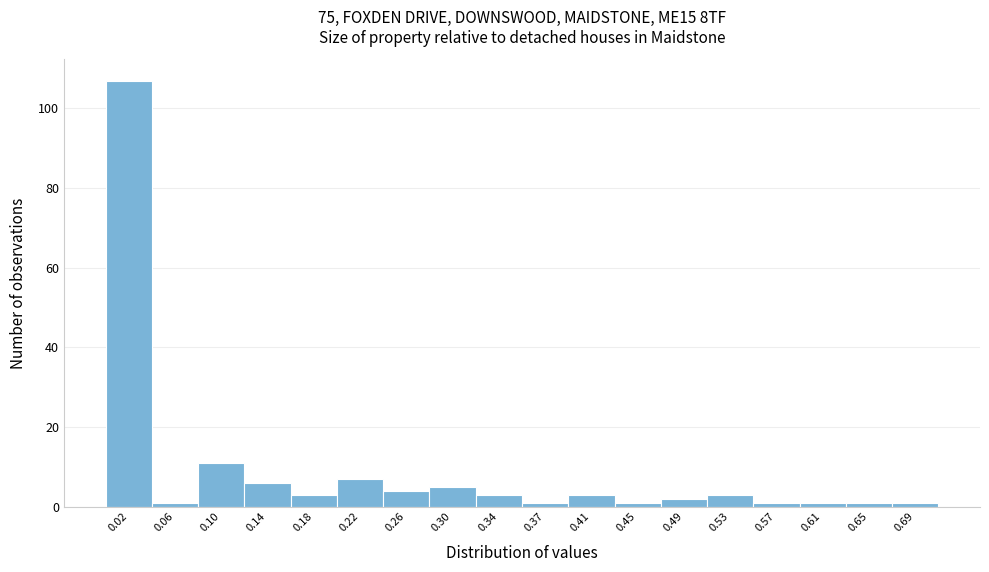

Reading left to right, transcribe this chart: for each bar, give the range it covers on the x-axis and its height. Neither the bar edges nor the heights are printed on the chart, so give them approximately, as read against the axes.

0.000 to 0.040: 108
0.040 to 0.080: under 2
0.080 to 0.120: 12
0.120 to 0.160: 6
0.160 to 0.195: 4
0.195 to 0.235: 8
0.235 to 0.275: 4
0.275 to 0.315: 6
0.315 to 0.355: 4
0.355 to 0.395: under 2
0.395 to 0.435: 4
0.435 to 0.475: under 2
0.475 to 0.515: 2
0.515 to 0.550: 4
0.550 to 0.590: under 2
0.590 to 0.630: under 2
0.630 to 0.670: under 2
0.670 to 0.710: under 2